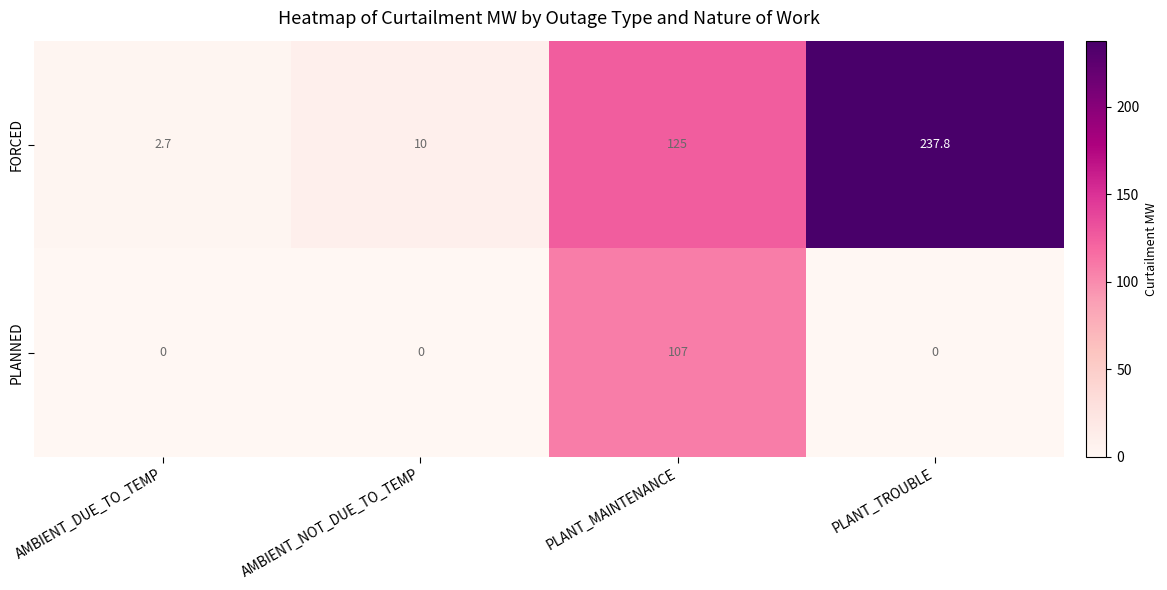

What is the difference between the second highest and second lowest values in the FORCED series?

115.0